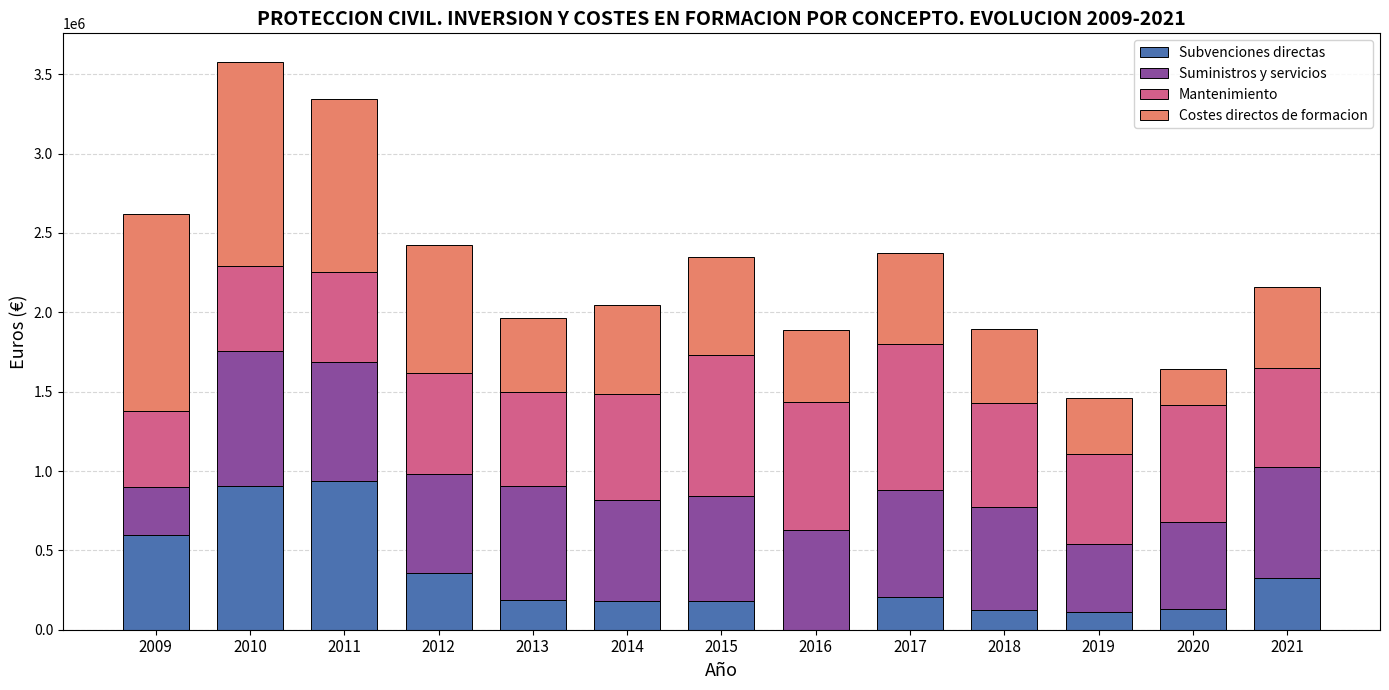

What is the sum of all Subvenciones directas values?

4250962.6